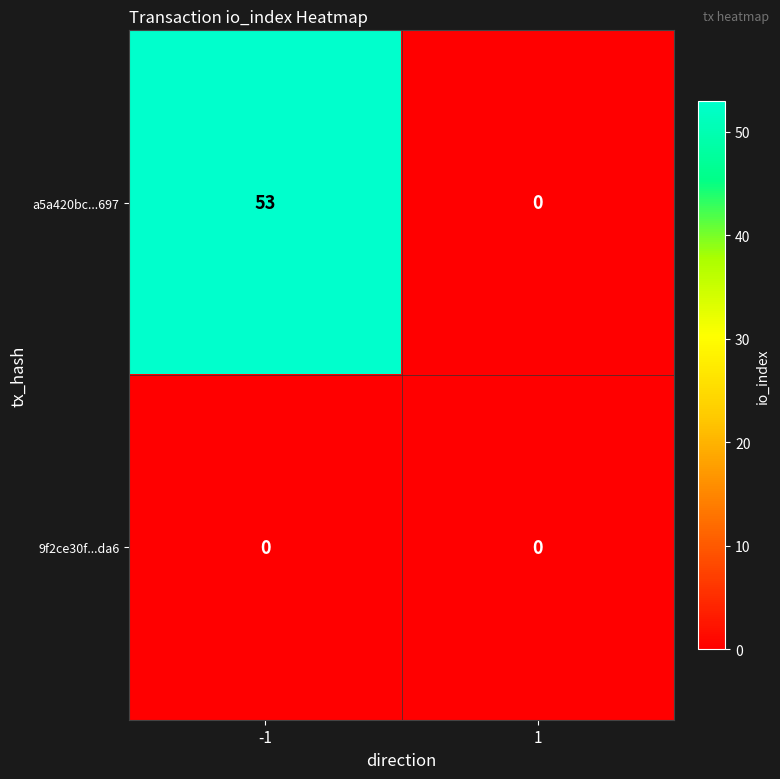

At -1, list the series in order from largest to smallest.

a5a420bc...697, 9f2ce30f...da6